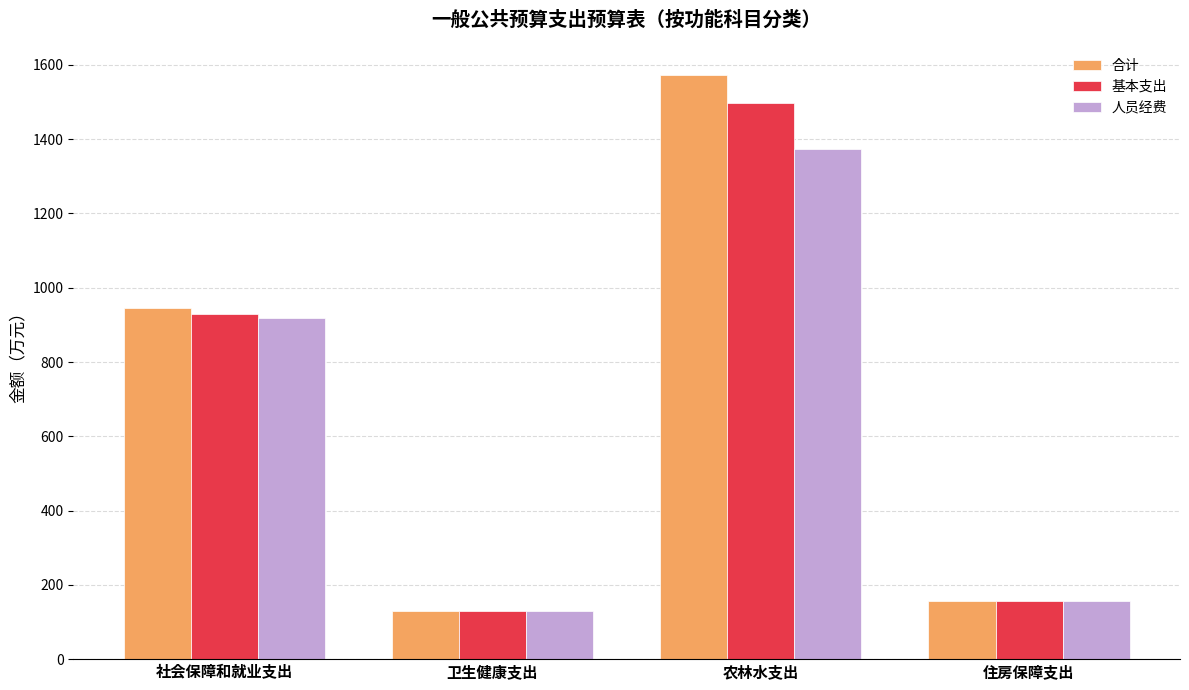

Is it true that 基本支出 equals 928.5 at 社会保障和就业支出?

True